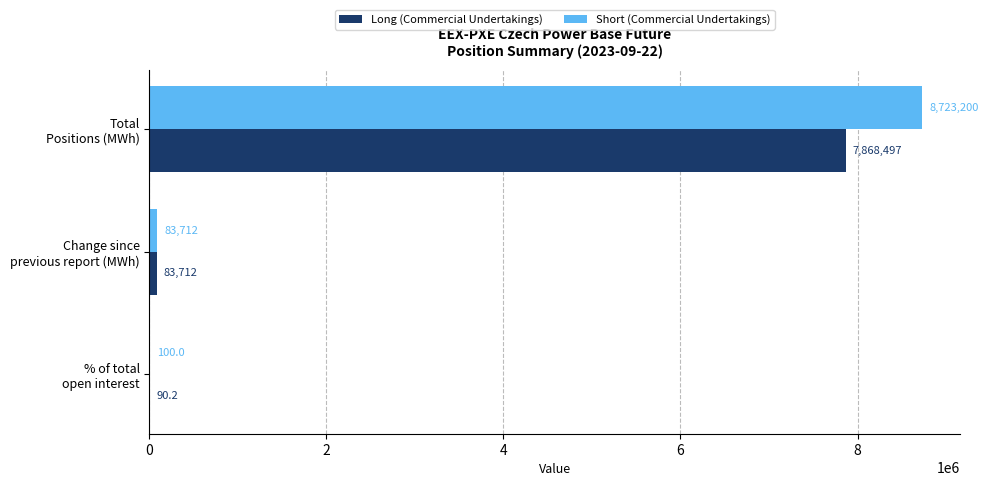

What is the greatest value displayed?

8723200.0